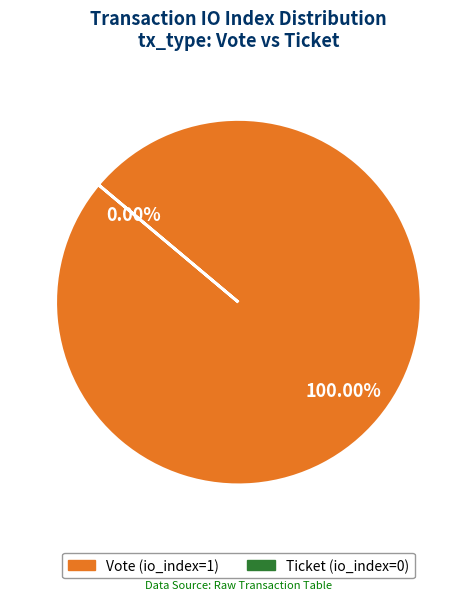

Is Vote (io_index=1) the majority of the pie?

Yes